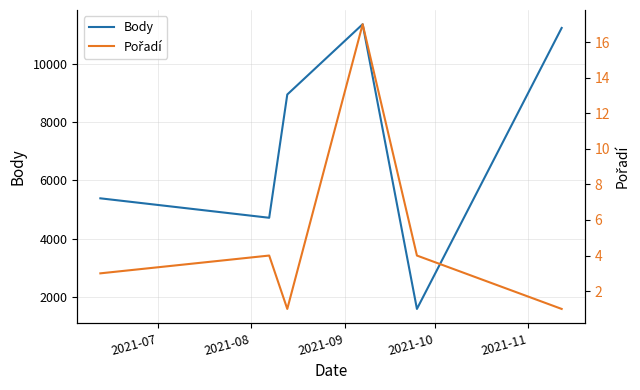

What is the maximum value for Body?

11343